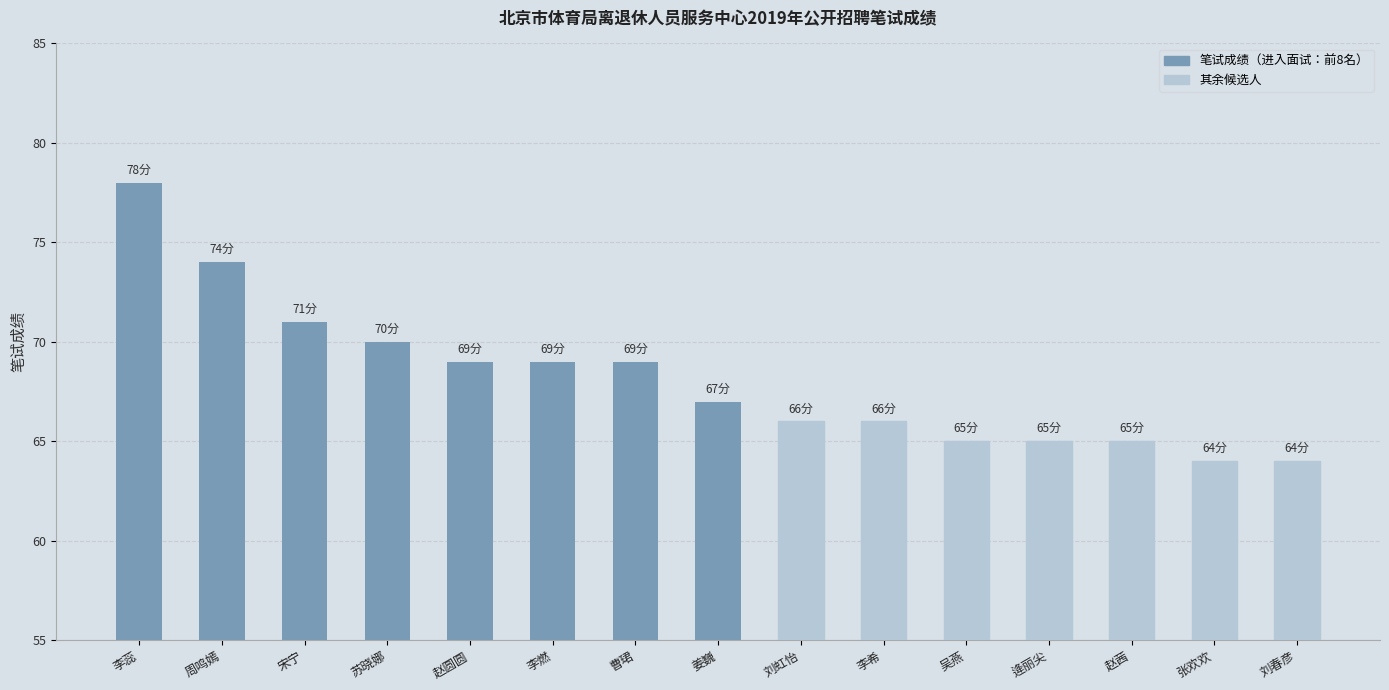

The chart shows a value of 78 at 李蕊. True or false?

True